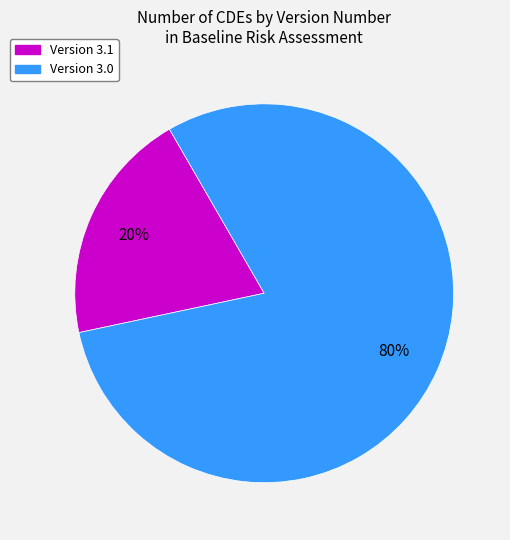

Is it true that Version 3.0 is 80% of the pie?

True